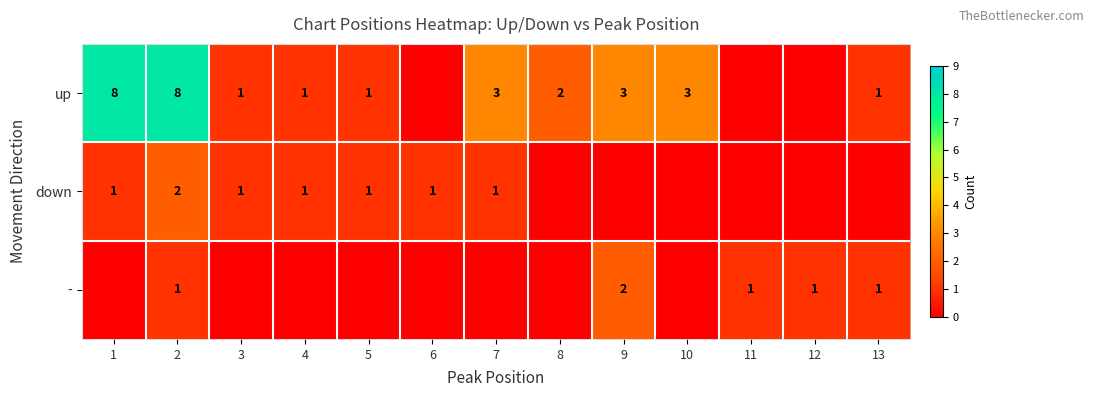

What is the sum of the - values at 9 and 13?

3